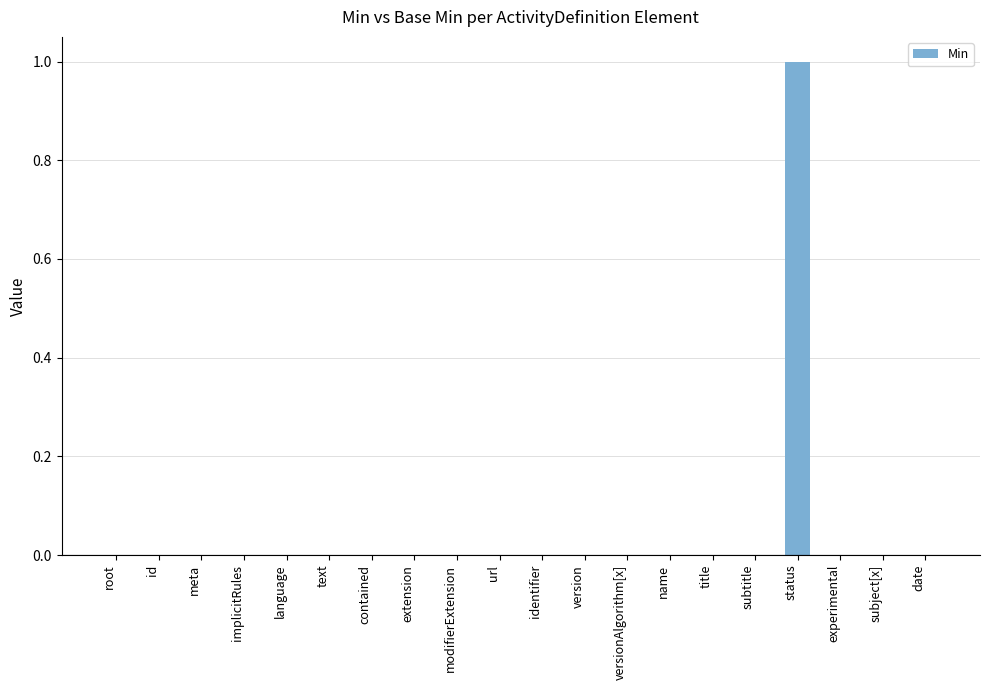

Reading left to right, what are all the values shown in this chart?

0	0	0	0	0	0	0	0	0	0	0	0	0	0	0	0	1	0	0	0